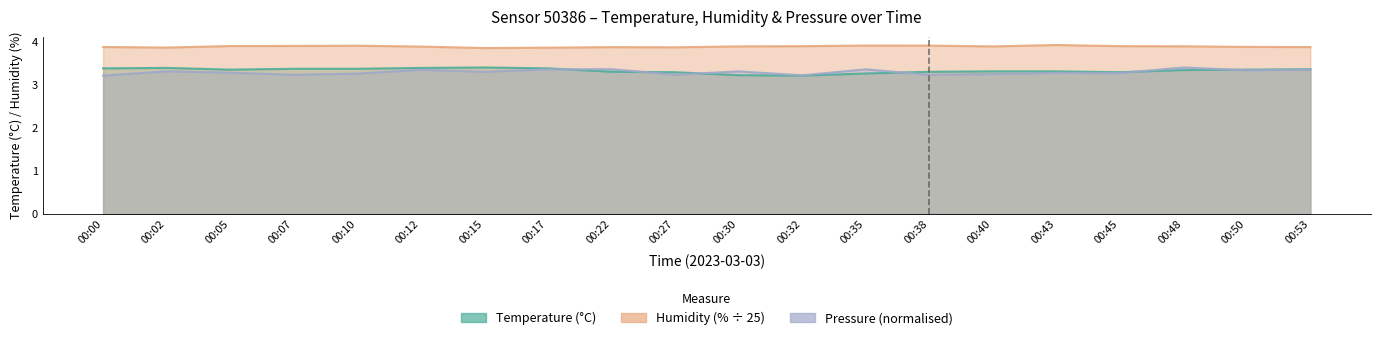

The value of humidity at 00:38 is 5.6. True or false?

False